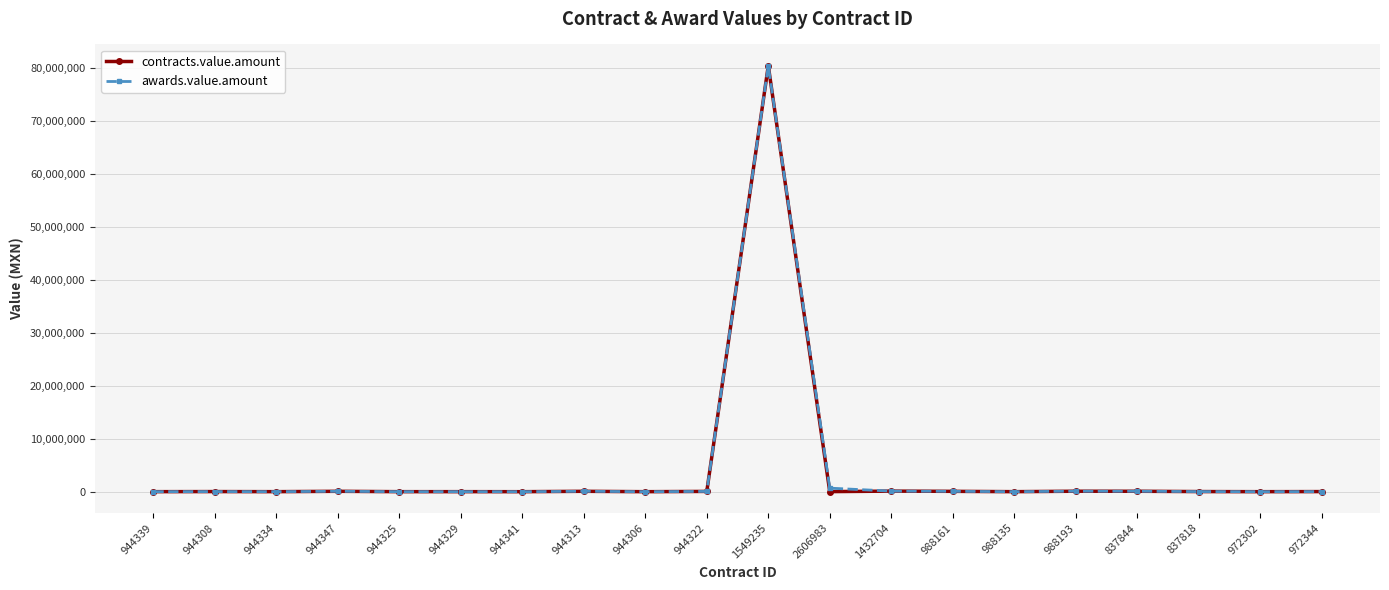

What is the greatest value displayed?

80512380.0